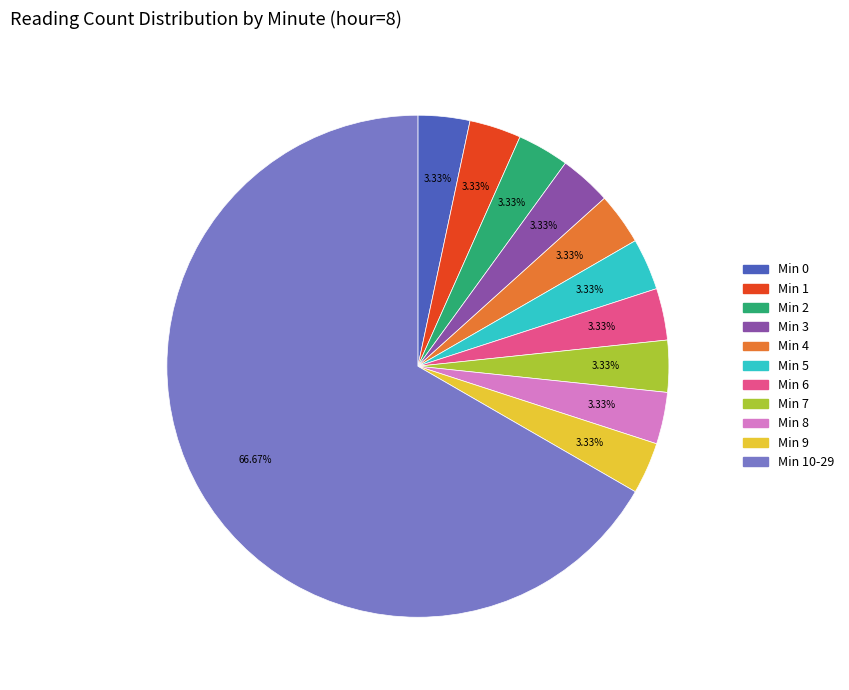

Count the number of slices in the pie.

11